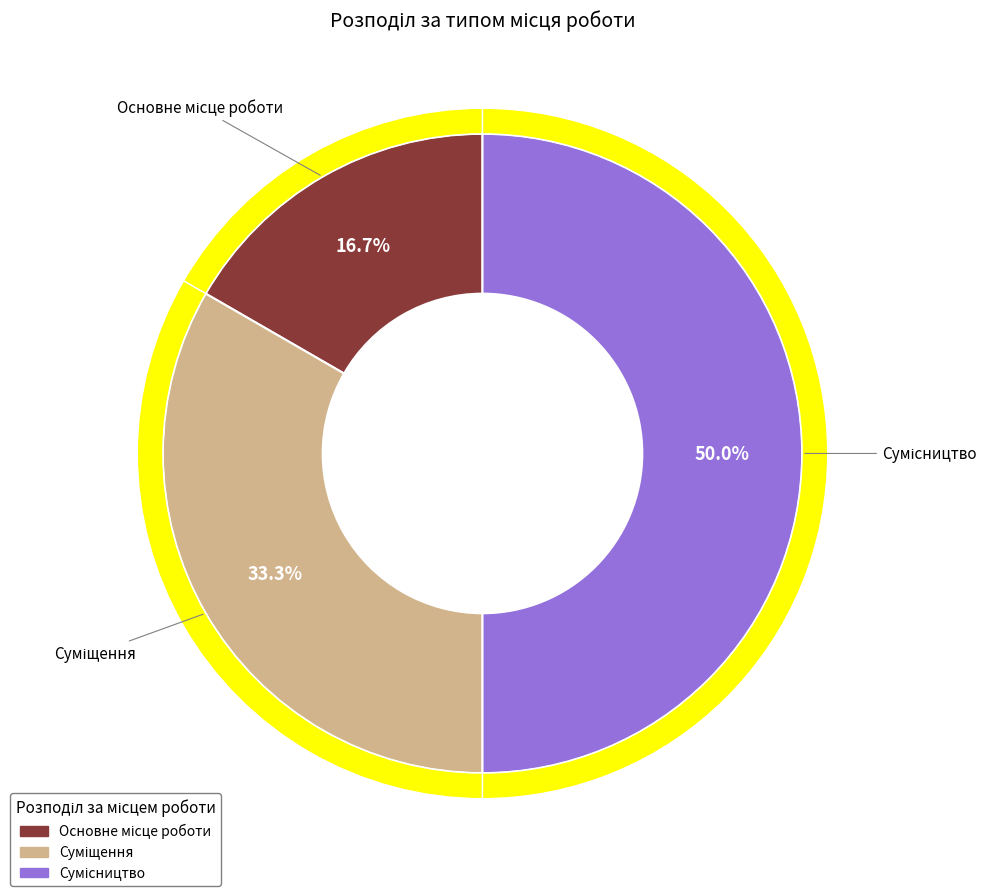

Does Суміщення account for over 50% of the chart?

No